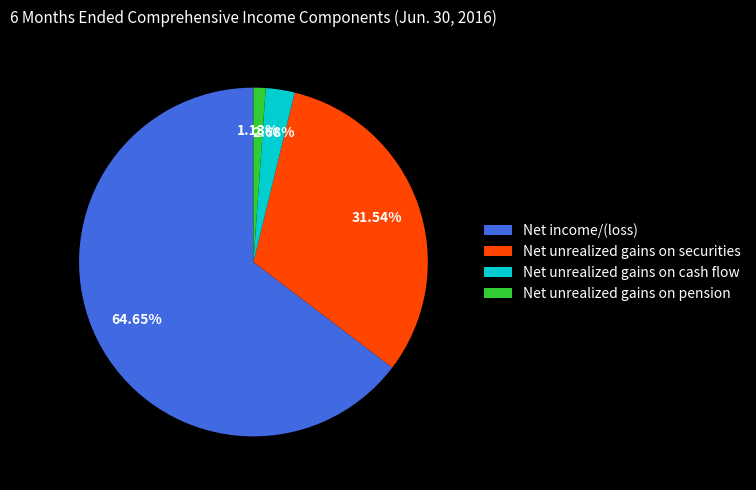

Which category has the smallest portion of the pie?

Net unrealized gains on pension